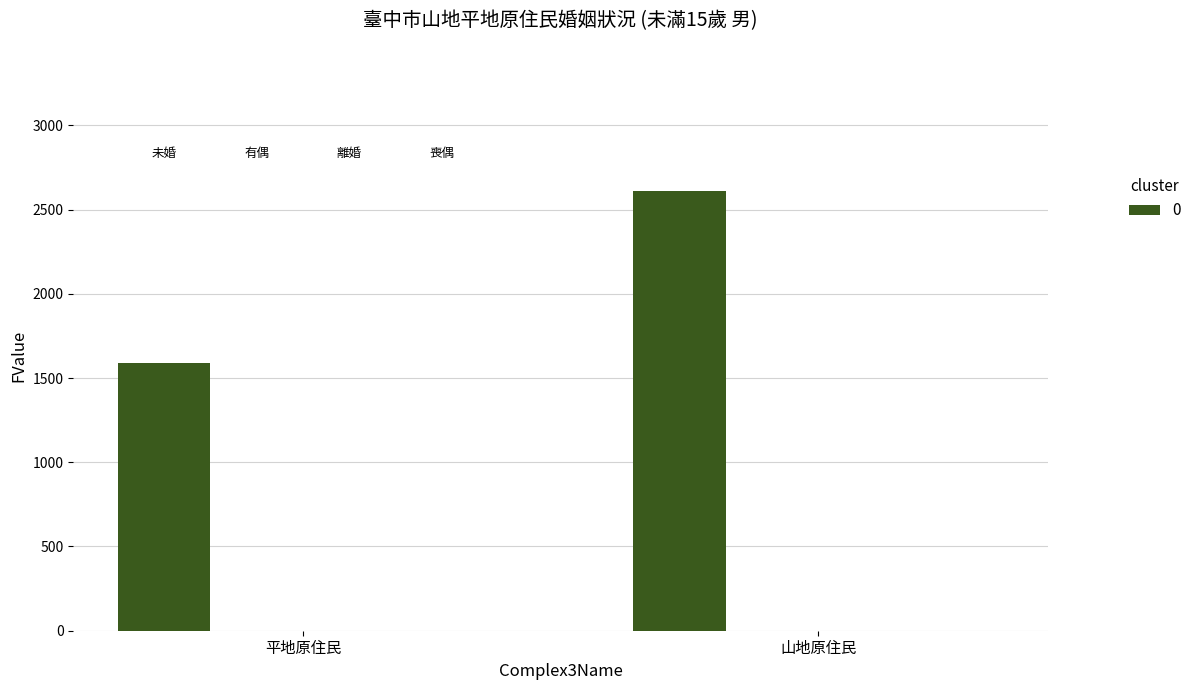

Reading left to right, list all the values displayed in this chart.

未婚: 平地原住民=1590	山地原住民=2608
有偶: 平地原住民=0	山地原住民=0
離婚: 平地原住民=0	山地原住民=0
喪偶: 平地原住民=0	山地原住民=0